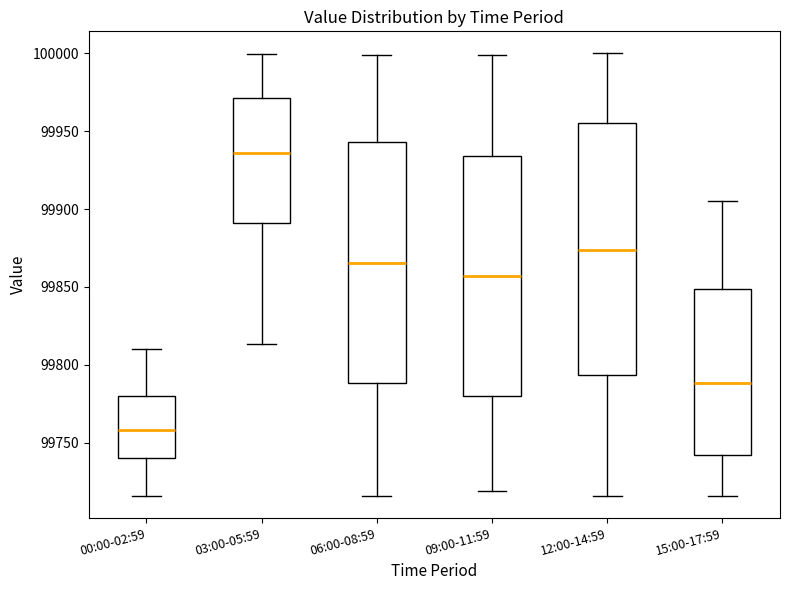

Comparing the boxes themselves (not the whiskers), which one is the tallest?

12:00-14:59